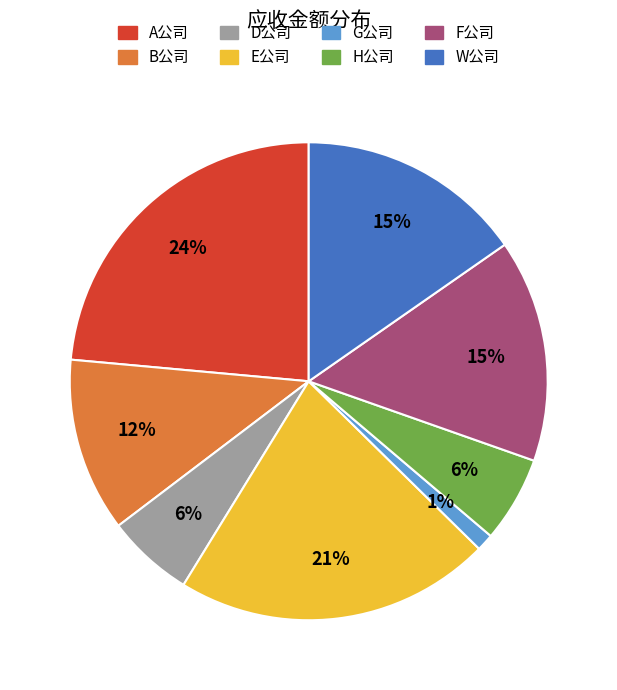

What percentage is the G公司 slice, to the nearest percent?

1%